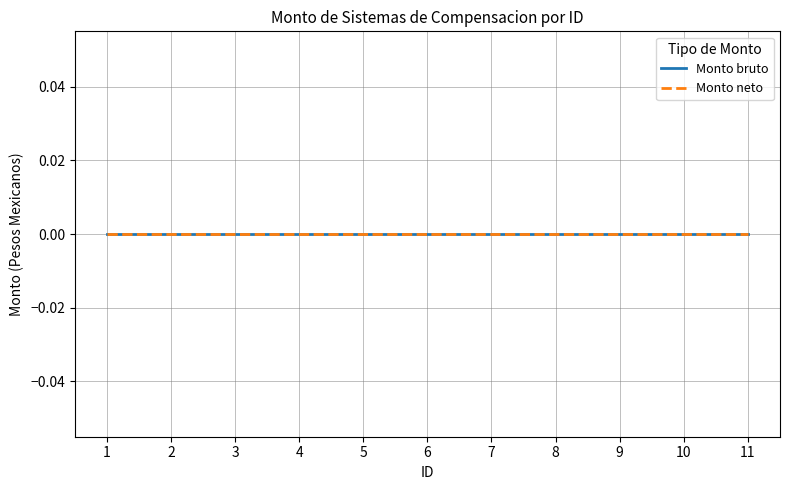

Reading left to right, list all the values displayed in this chart.

Monto bruto: 1=0	2=0	3=0	4=0	5=0	6=0	7=0	8=0	9=0	10=0	11=0
Monto neto: 1=0	2=0	3=0	4=0	5=0	6=0	7=0	8=0	9=0	10=0	11=0
ID: 1=1	2=2	3=3	4=4	5=5	6=6	7=7	8=8	9=9	10=10	11=11